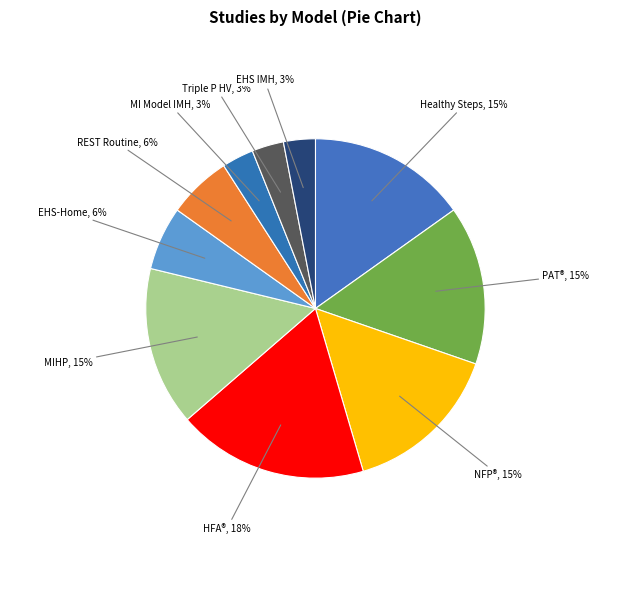

Is there any slice that represents more than half of the pie?

No